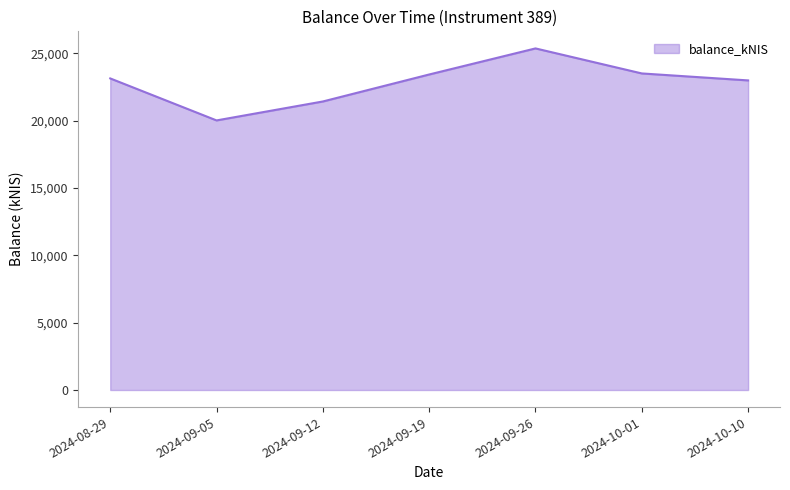

The value at 2024-09-19 is 11901.9. True or false?

False